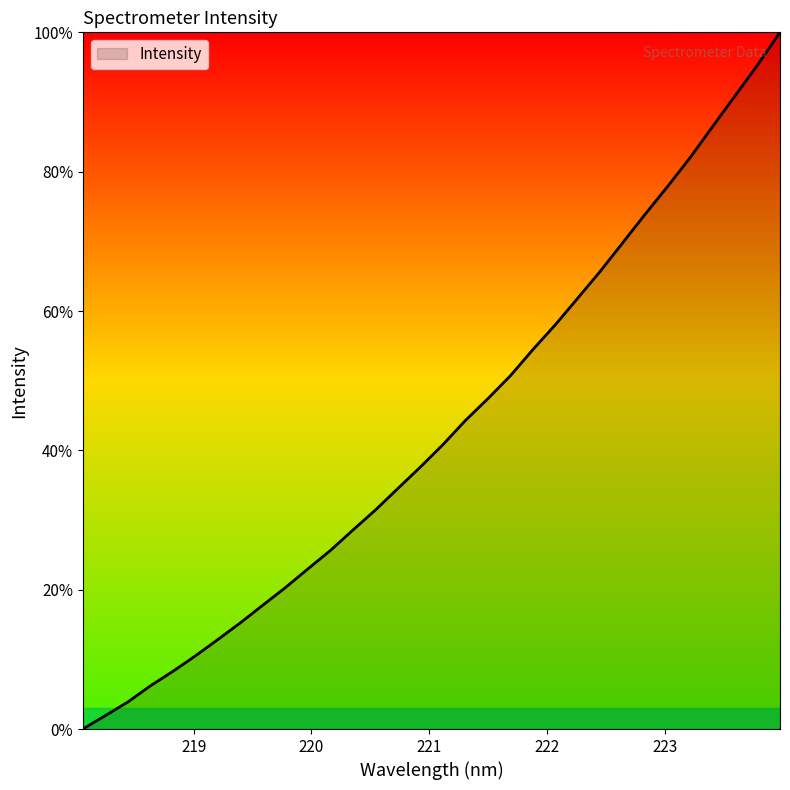

What is the maximum value shown in the chart?

100.0